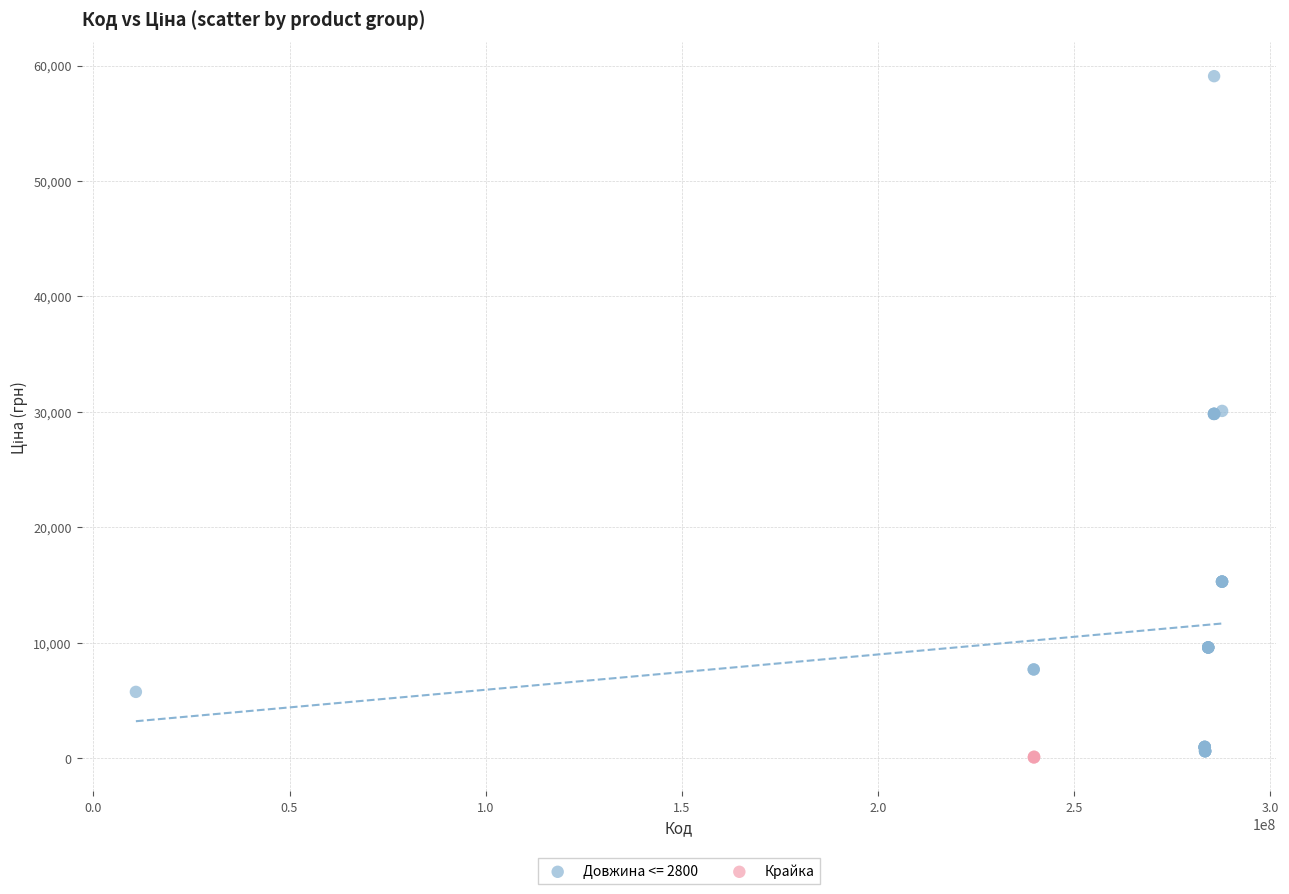

Which series has the widest spread of Y values?

Довжина <= 2800